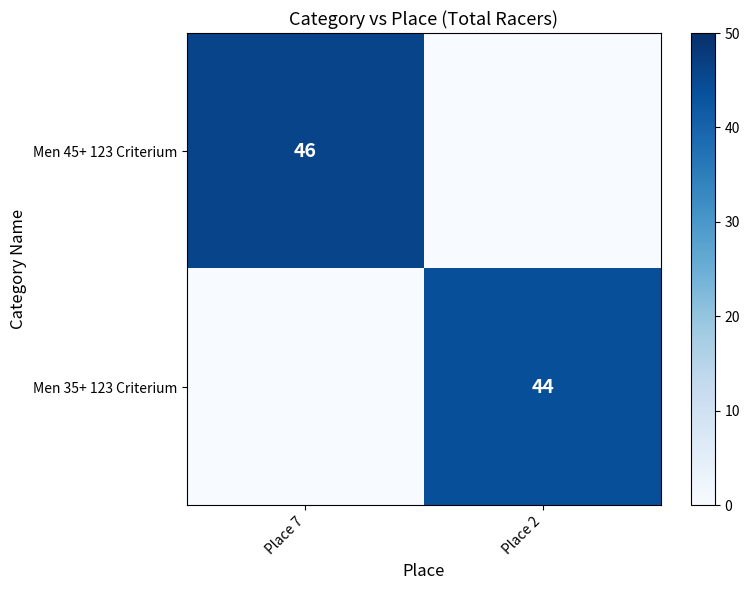

Is it true that Men 45+ 123 Criterium equals 46 at Place 7?

True